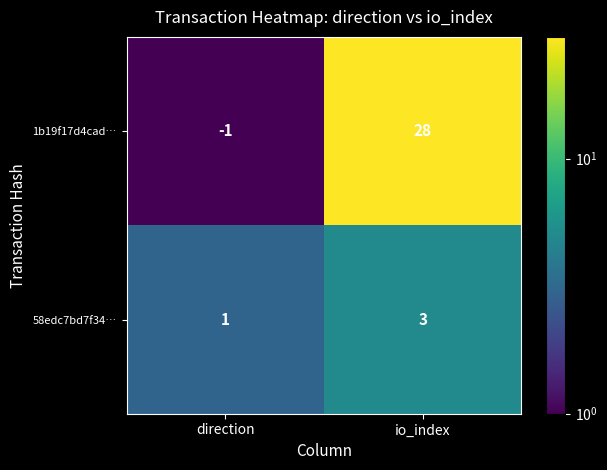

The 58edc7bd7f34… series shows 1 at io_index. True or false?

False